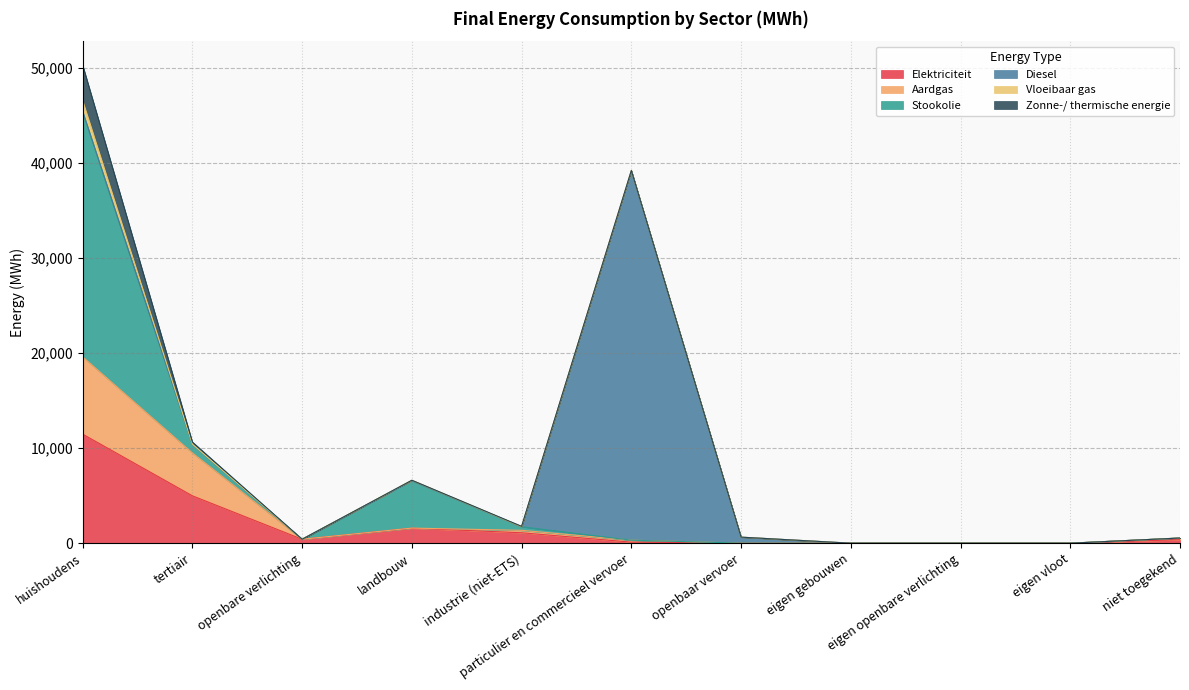

Where do Vloeibaar gas and Aardgas first cross each other?

landbouw and industrie (niet-ETS)